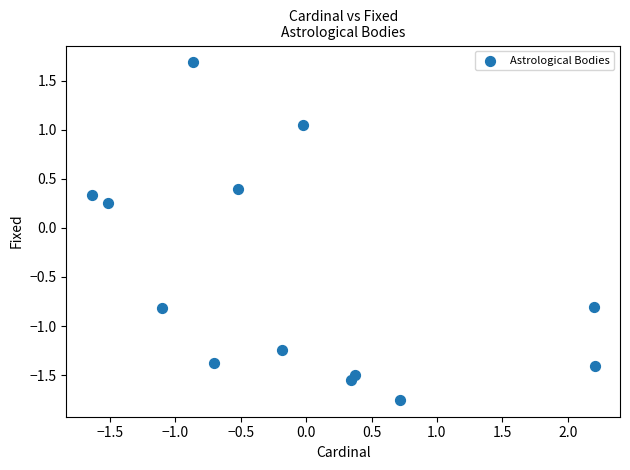

What is the range of Y values (max minus min)?

3.4